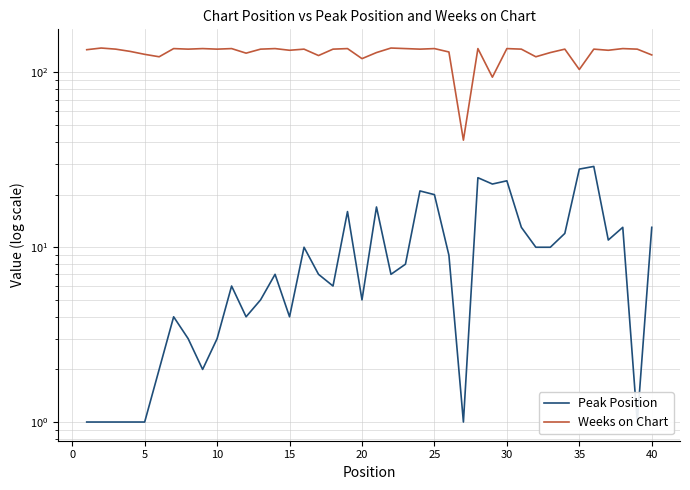

Is the value of Peak Position at 24 greater than the value of Weeks on Chart at 26?

No